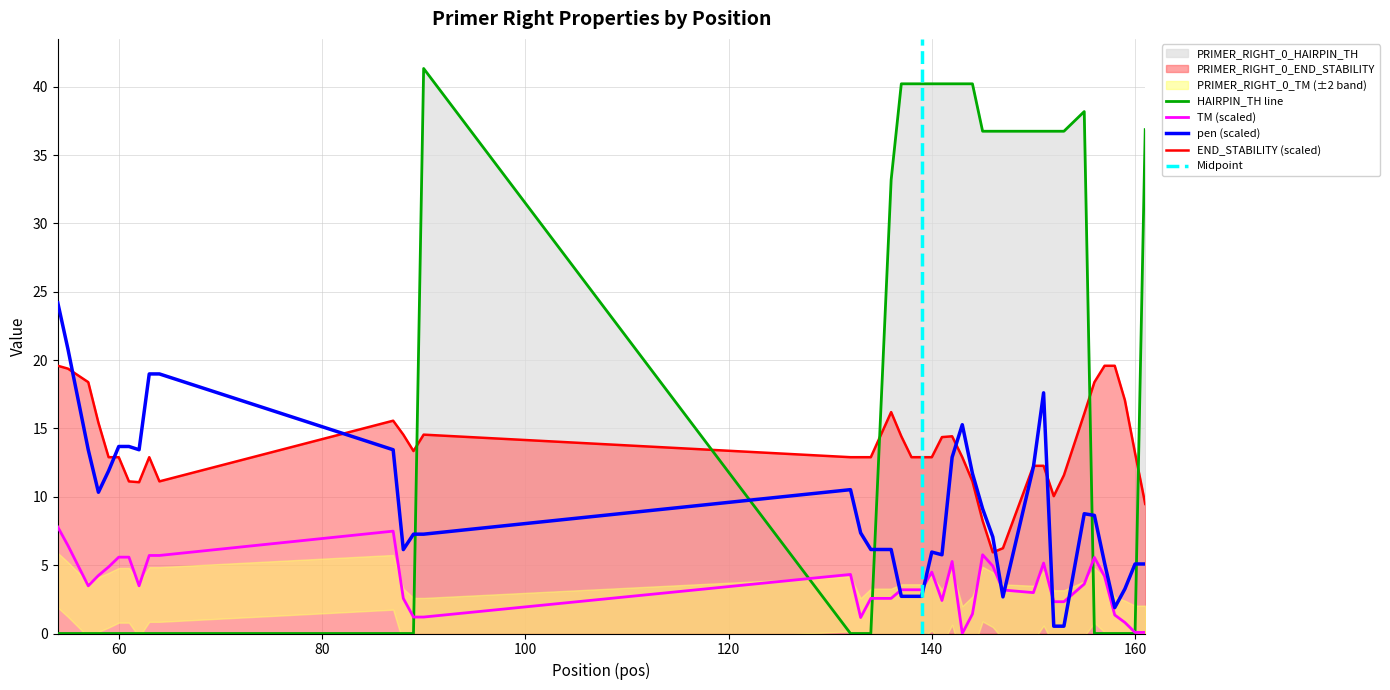

At which category is the sum across all series the highest?

142